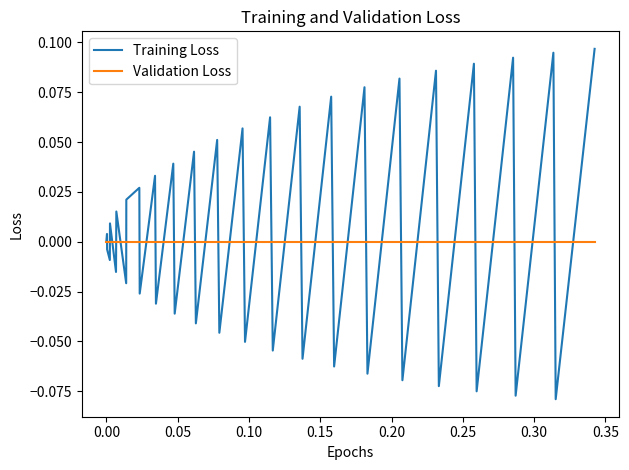

List the series in order of their peak value, lowest first.

Validation Loss, Training Loss